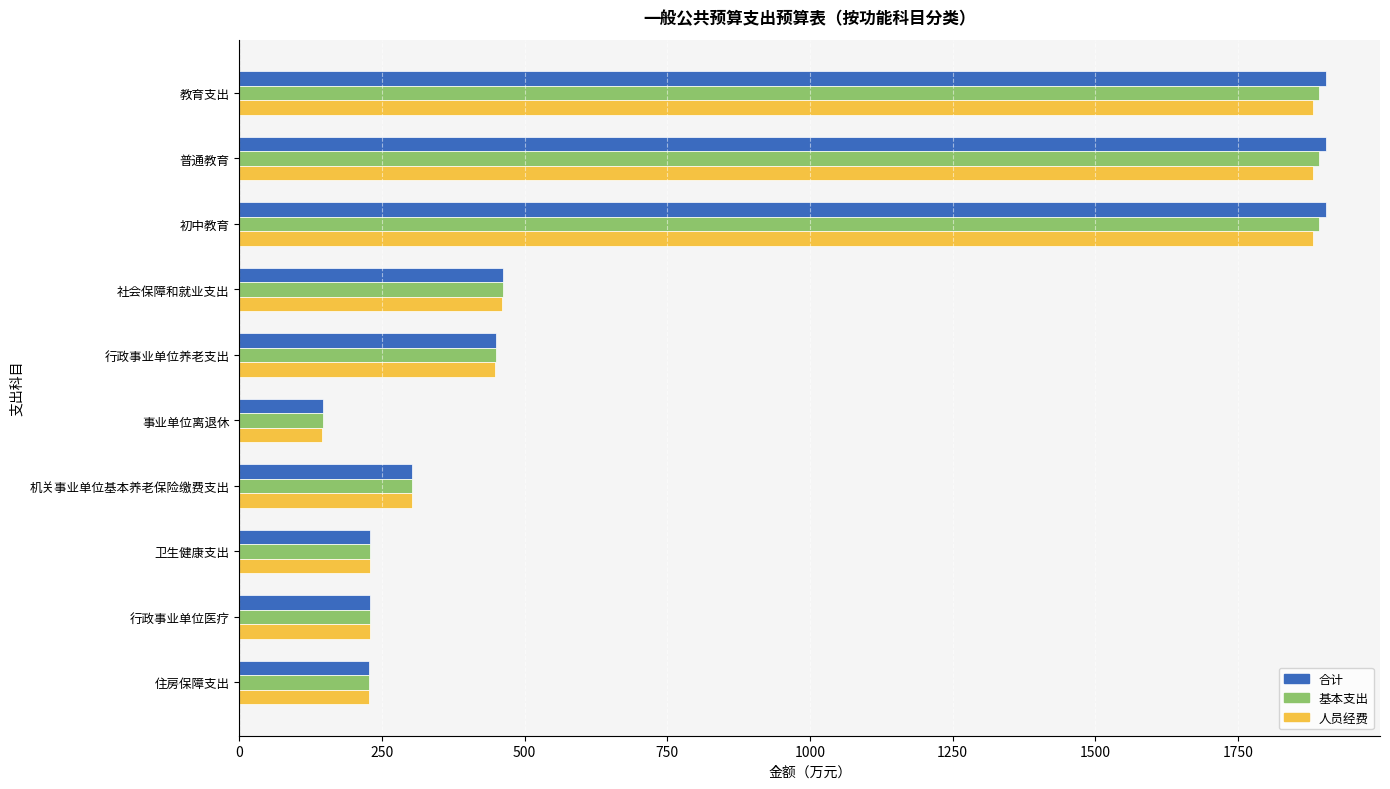

The value of 合计 at 行政事业单位养老支出 is 449.1. True or false?

True